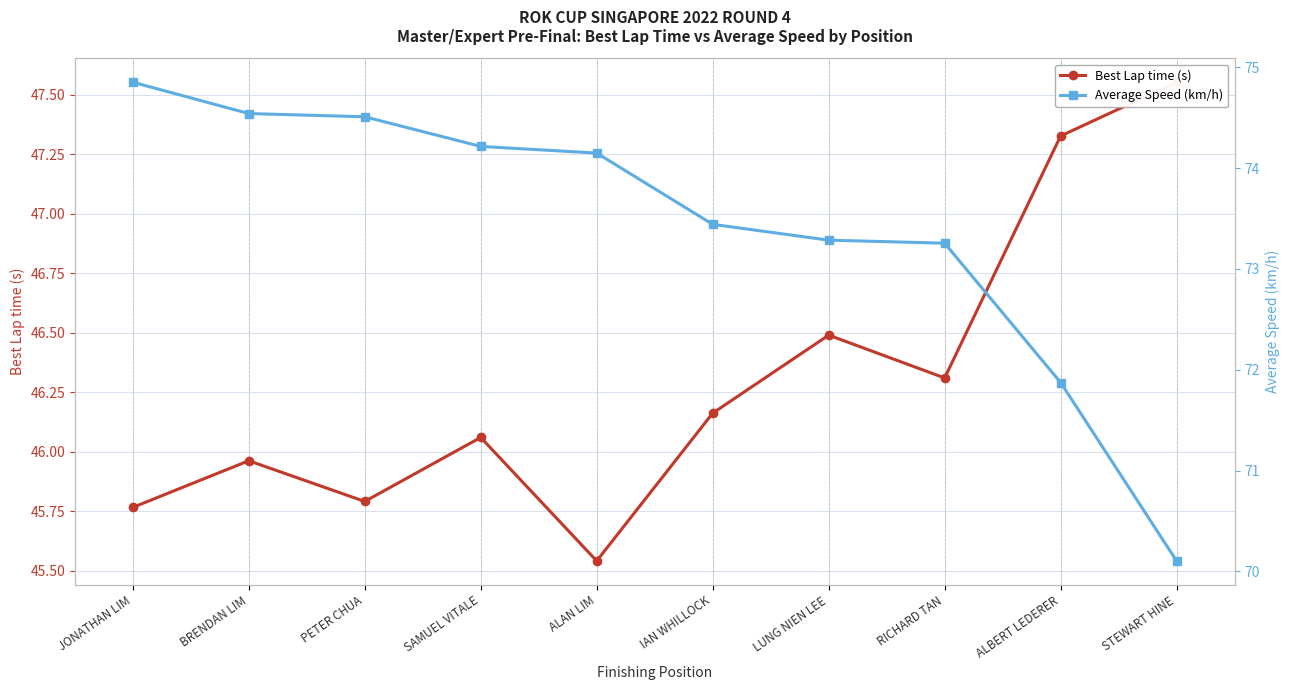

At which label is Average Speed (km/h) closest to 72?

ALBERT LEDERER